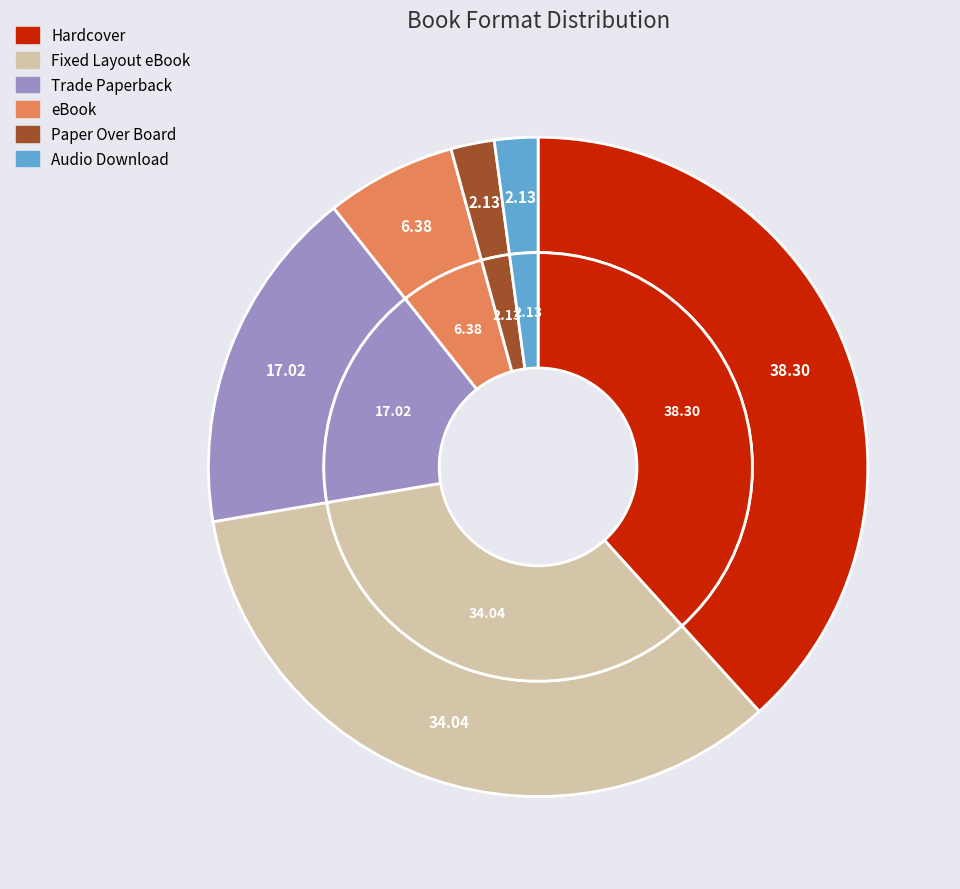

Does Audio Download represent more than half of the total?

No